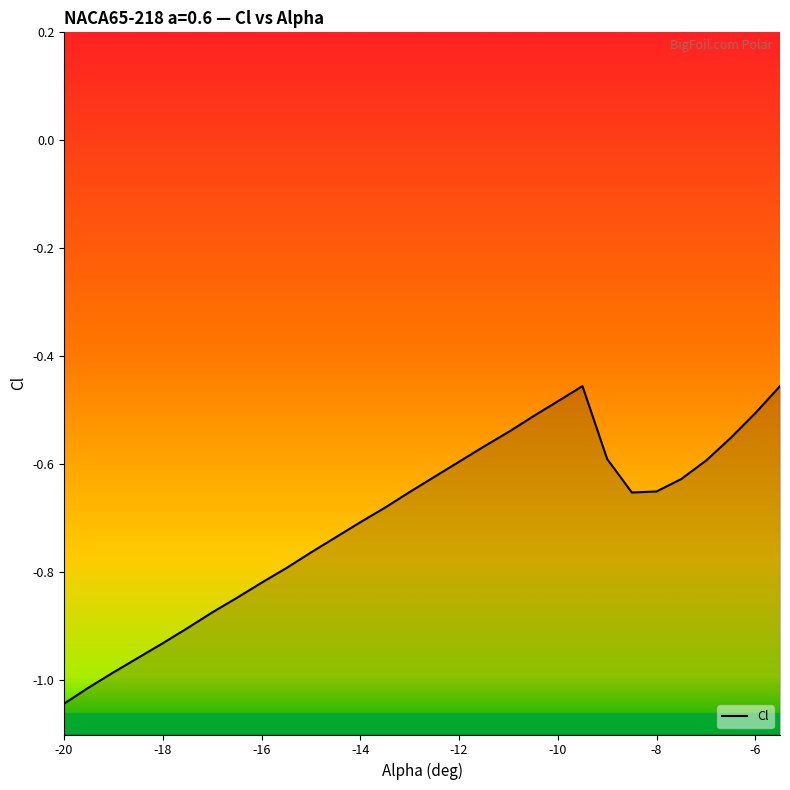

Which label corresponds to the smallest value in the chart?

-20